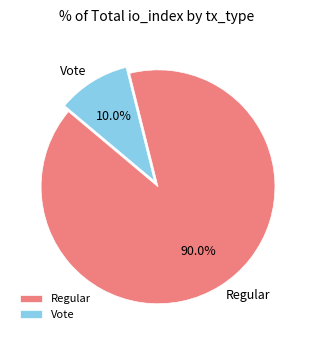

Between Regular and Vote, which is larger?

Regular